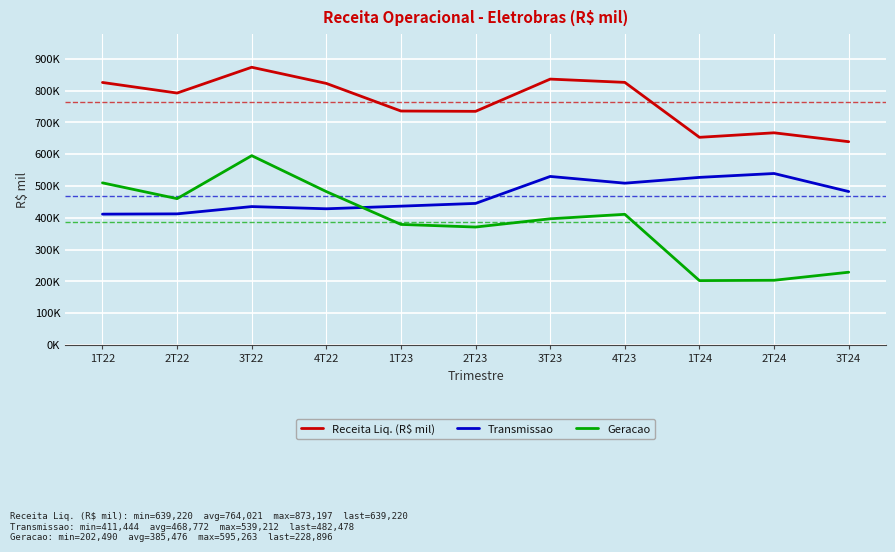

Count the number of categories in the chart.

11